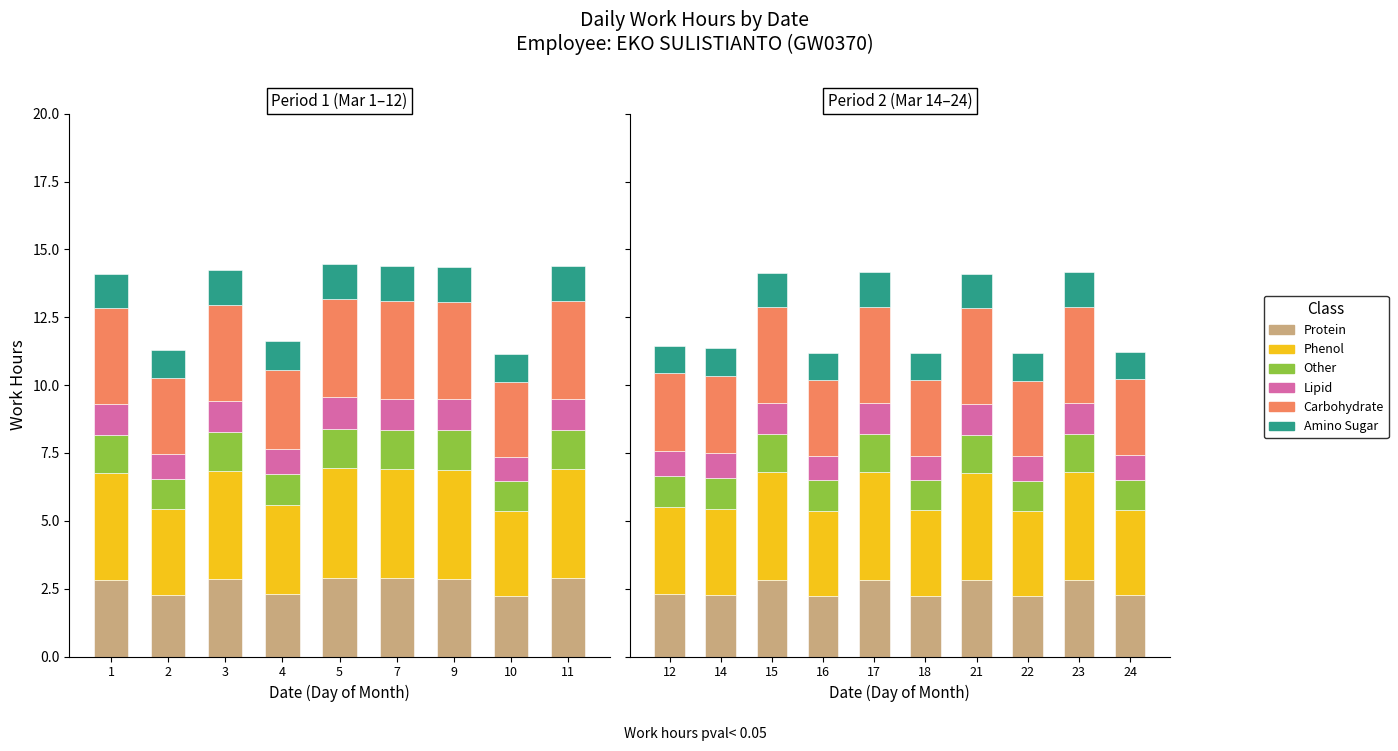

Which series has the largest total across all categories?

Phenol